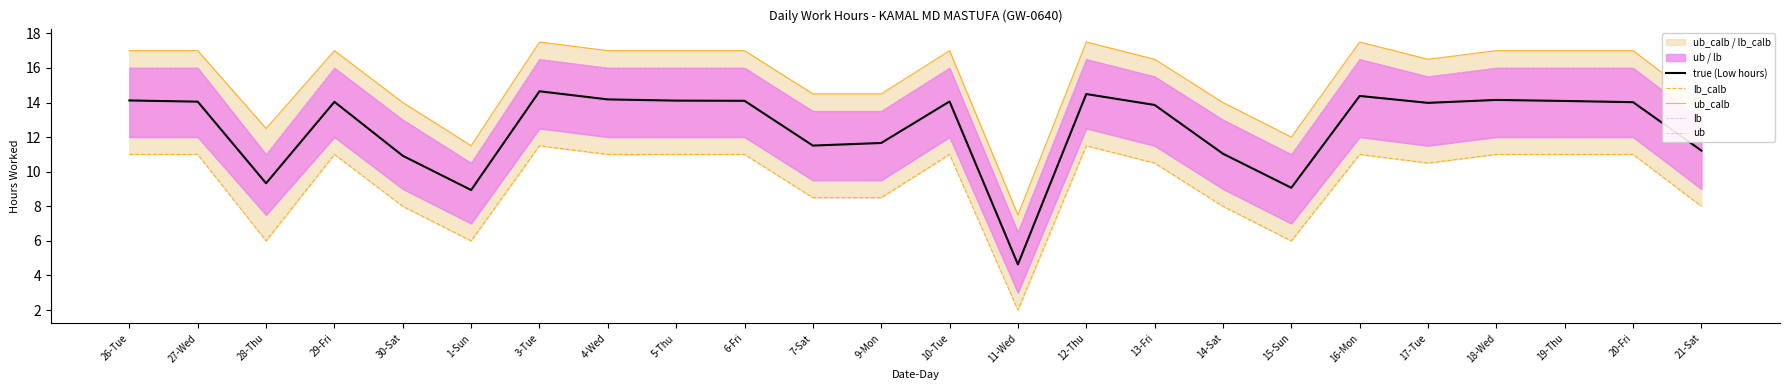

What position from the right is 1-Sun?

19